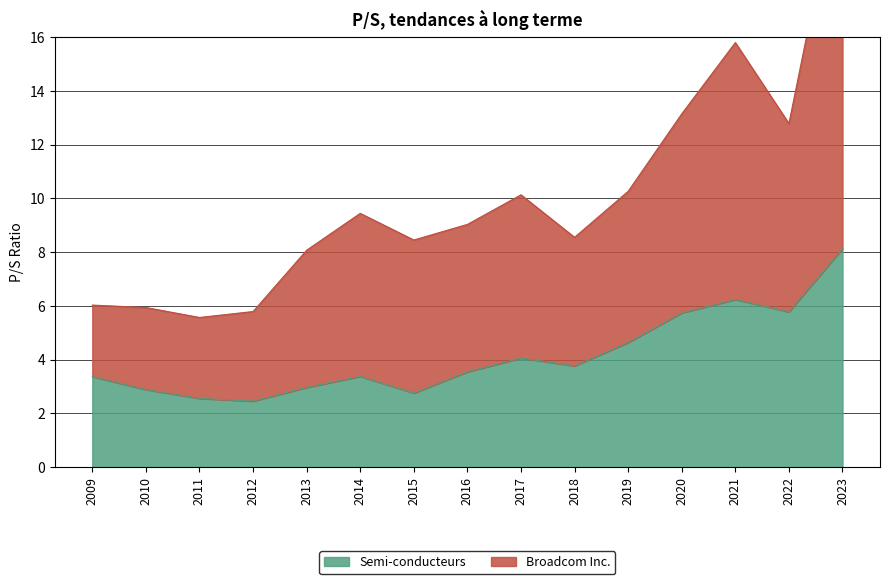

The value of Broadcom Inc. at 2023 is 7.8. True or false?

False